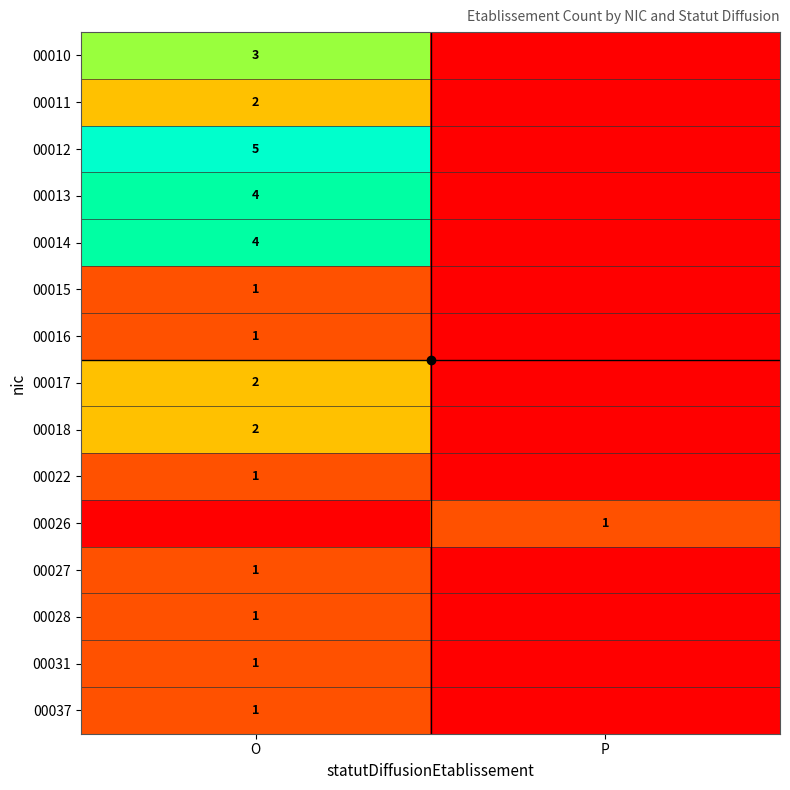

True or false: 00016 has a value of 0 at P.

True